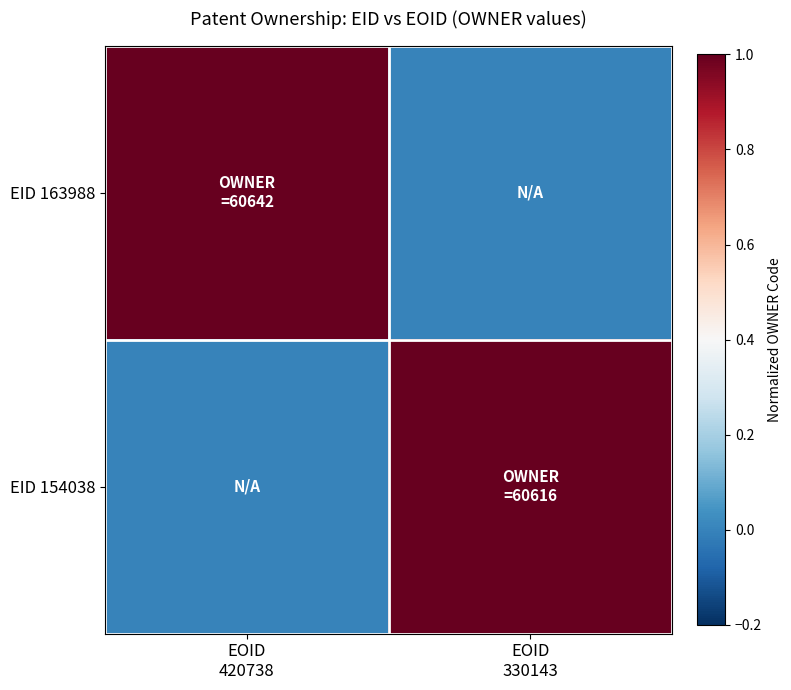

Which series has the widest spread of values?

EID 163988